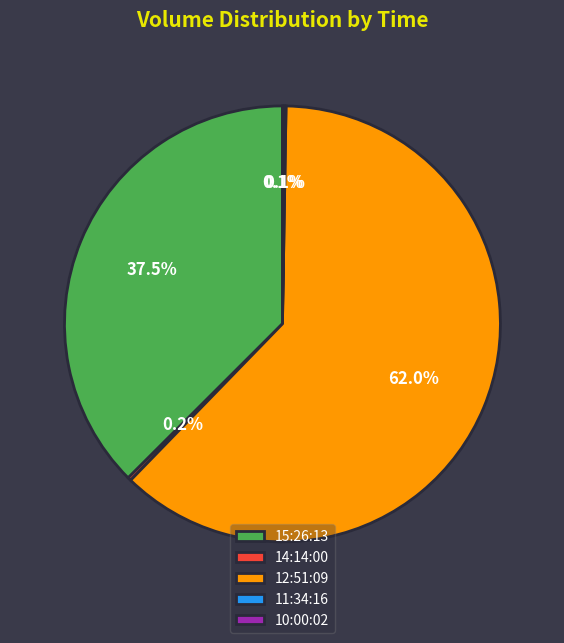

What is the largest slice in the pie chart?

12:51:09